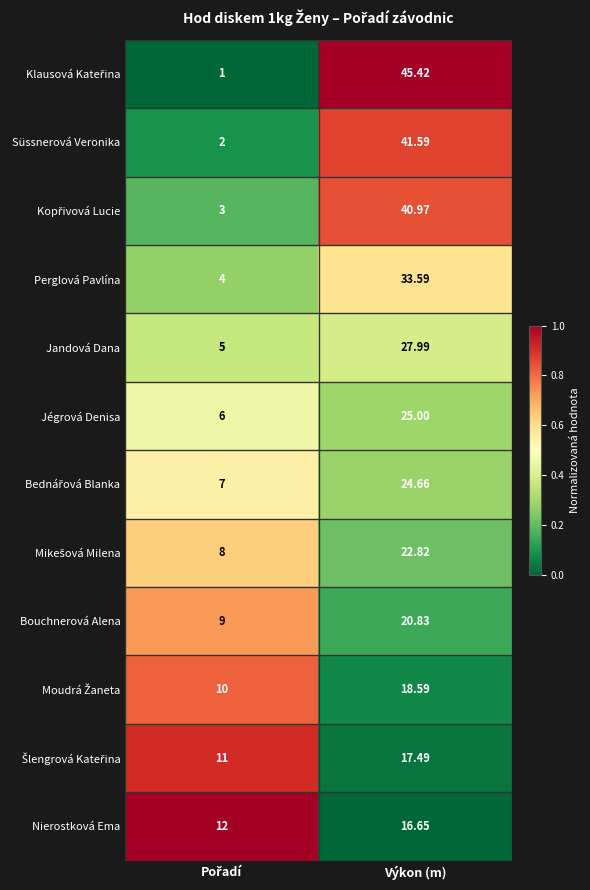

At which category is the sum across all series the highest?

Výkon (m)